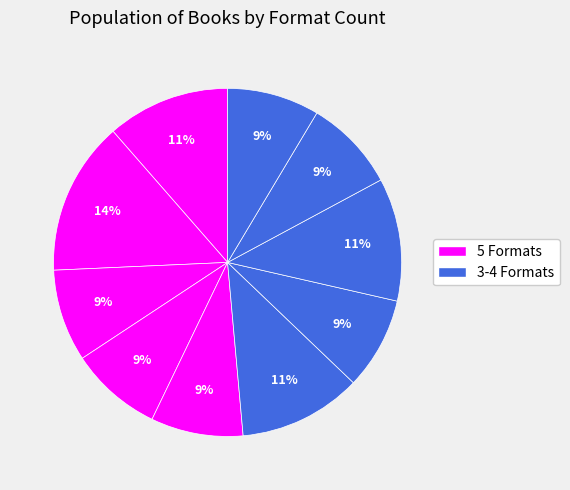

How many slices are in this pie chart?

10